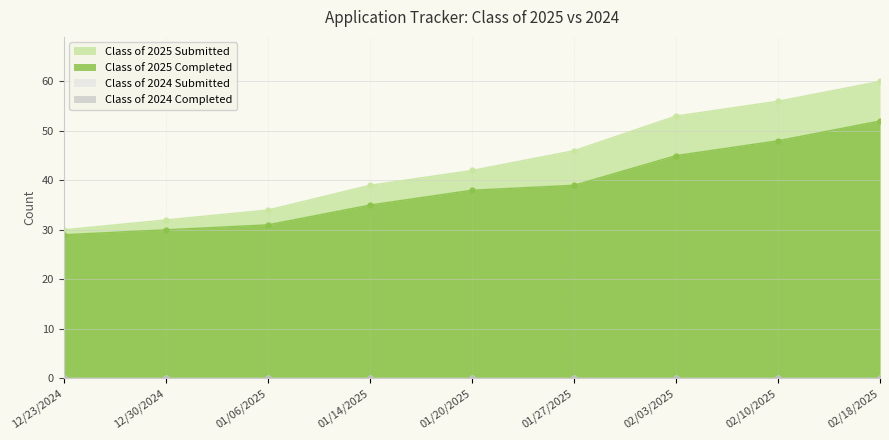

True or false: Class of 2025 Submitted and Class of 2025 Completed intersect in this chart.

False